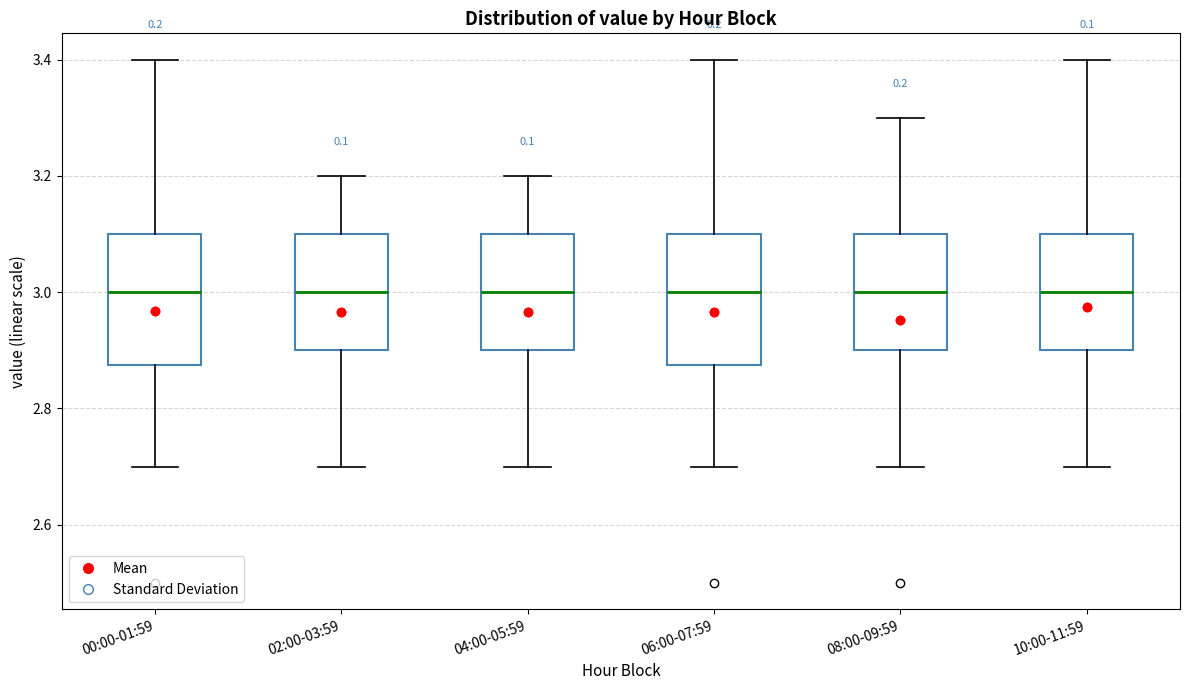

Reading left to right, read every box against the y-axis: the position of its median line, the range the box covers, and the ends of its whiskers. The values are not printed on the chart, so give them approximately, as read against the axis.

00:00-01:59: median 3.00, box 2.88 to 3.10, whiskers 2.70 to 3.40
02:00-03:59: median 3.00, box 2.90 to 3.10, whiskers 2.70 to 3.20
04:00-05:59: median 3.00, box 2.90 to 3.10, whiskers 2.70 to 3.20
06:00-07:59: median 3.00, box 2.88 to 3.10, whiskers 2.70 to 3.40
08:00-09:59: median 3.00, box 2.90 to 3.10, whiskers 2.70 to 3.30
10:00-11:59: median 3.00, box 2.90 to 3.10, whiskers 2.70 to 3.40